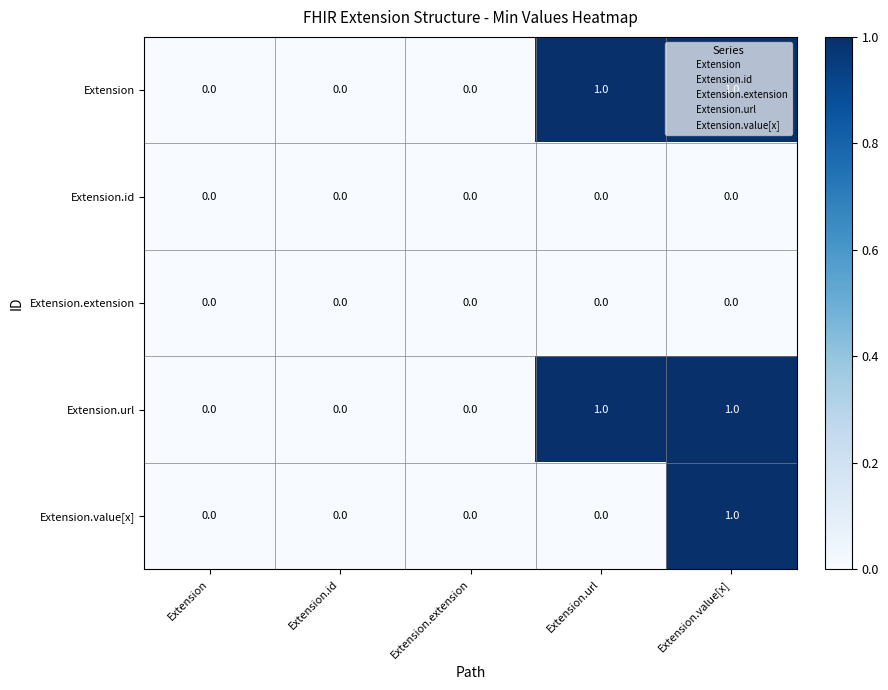

What is the total value across all series at Extension.value[x]?

3